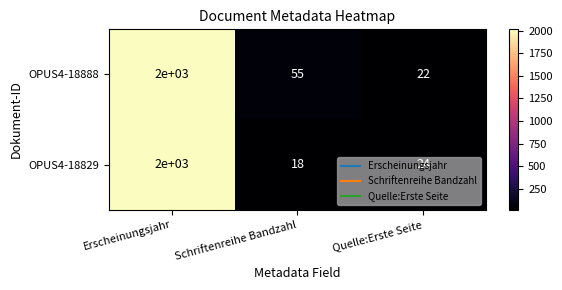

What is the sum of all OPUS4-18888 values?

2077